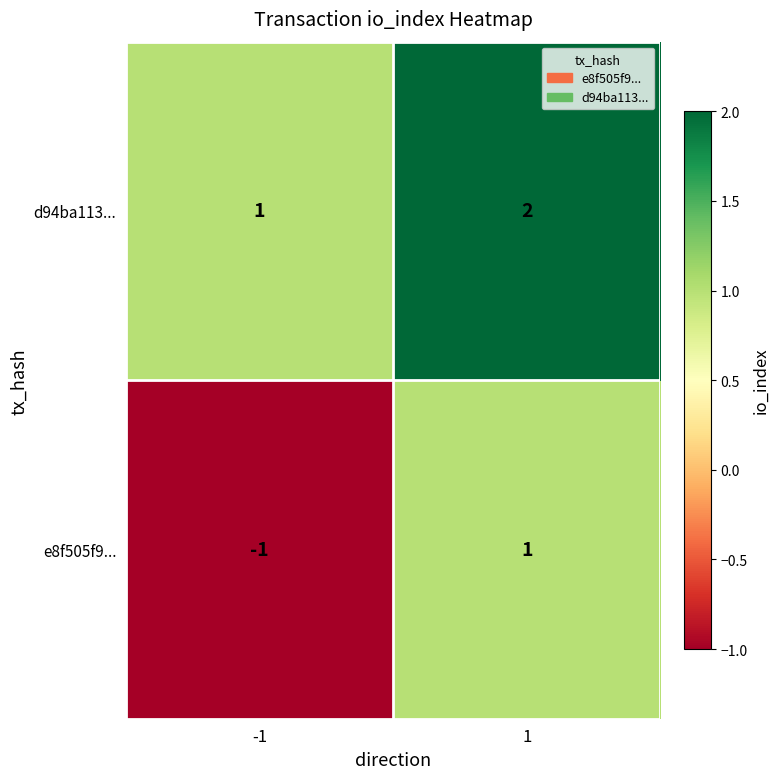

At which category is the sum across all series the highest?

1